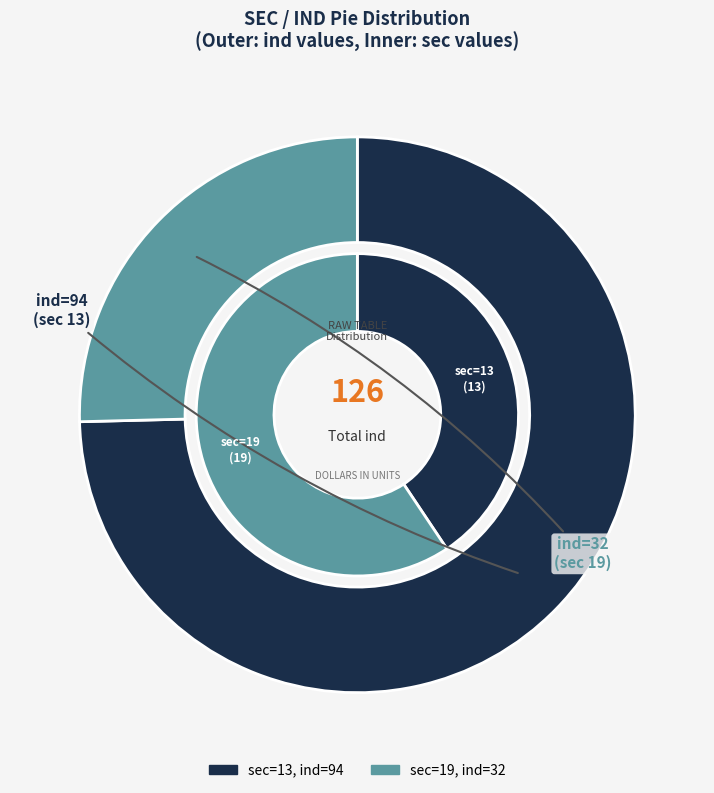

Is there any slice that represents more than half of the pie?

Yes